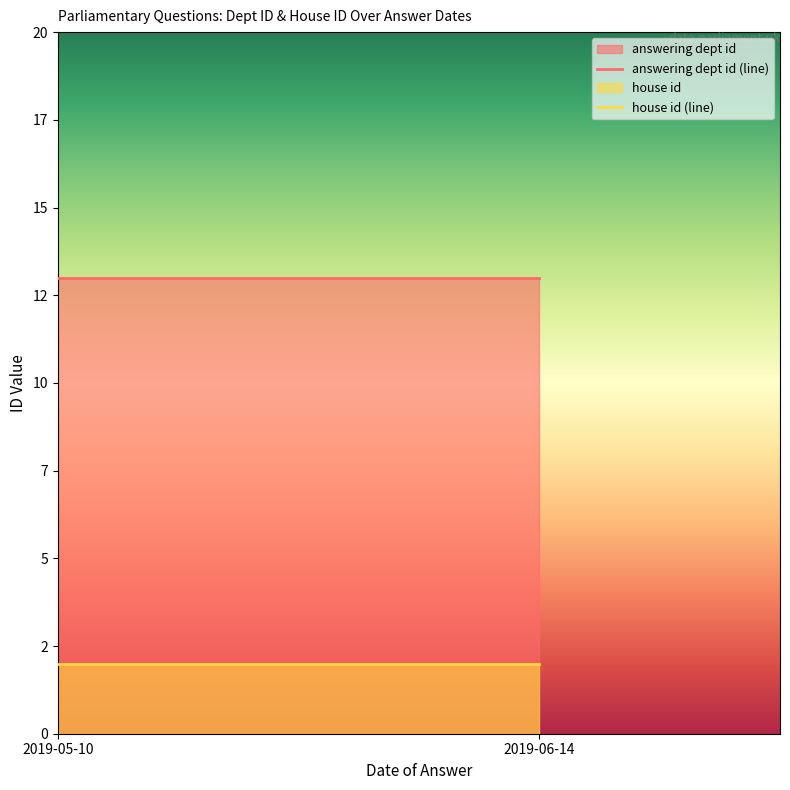

What is the value of the answering dept id point at the 2nd from the left?

13